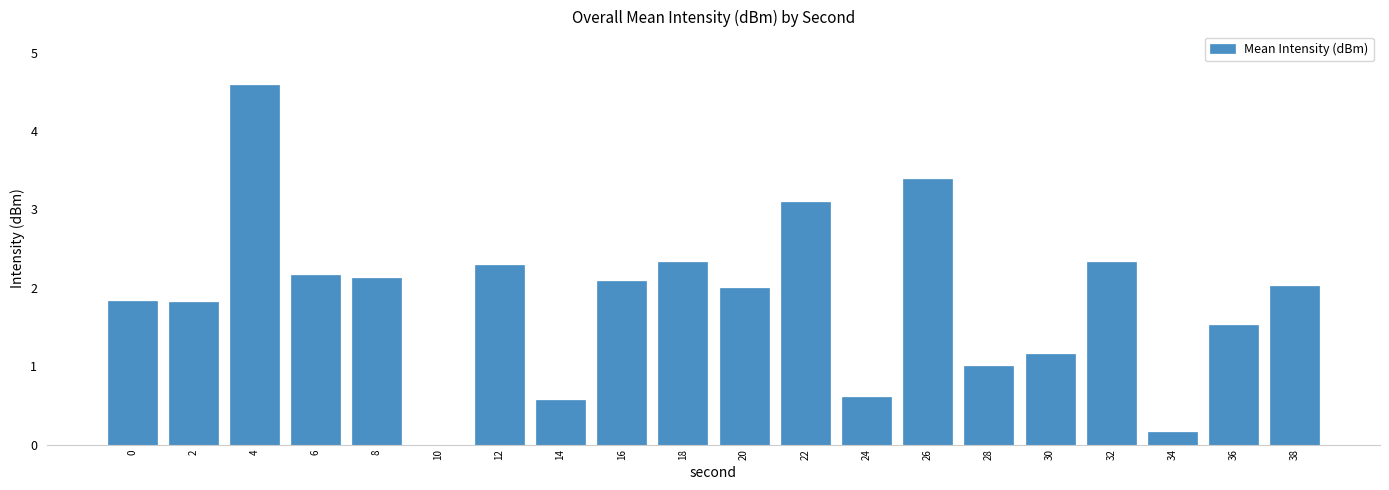

What value does the data have at 22?

3.1